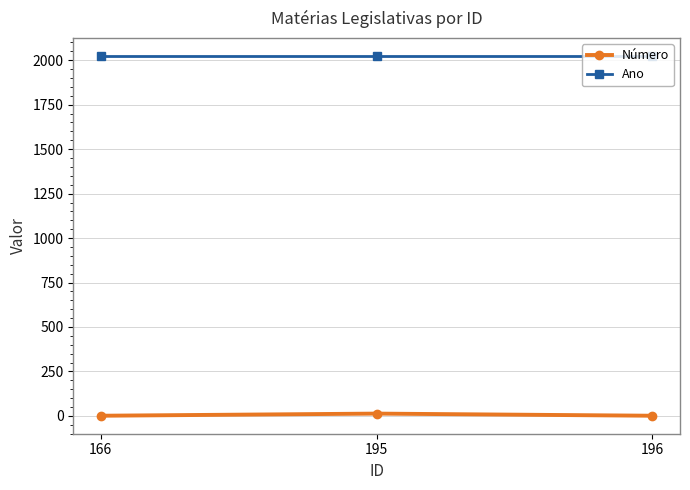

At how many categories does at least one series exceed 1805?

3